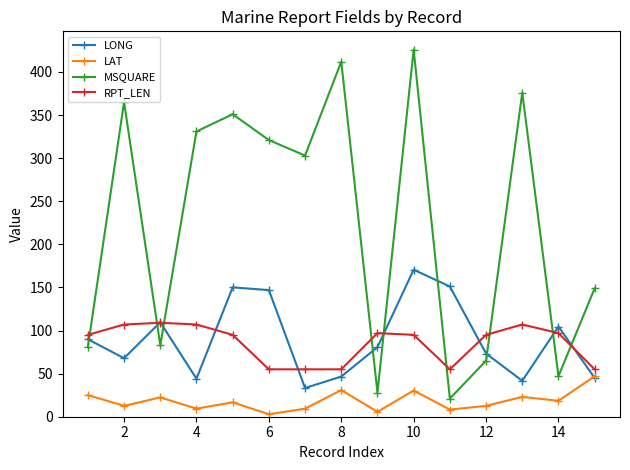

Which series has the widest spread of values?

MSQUARE